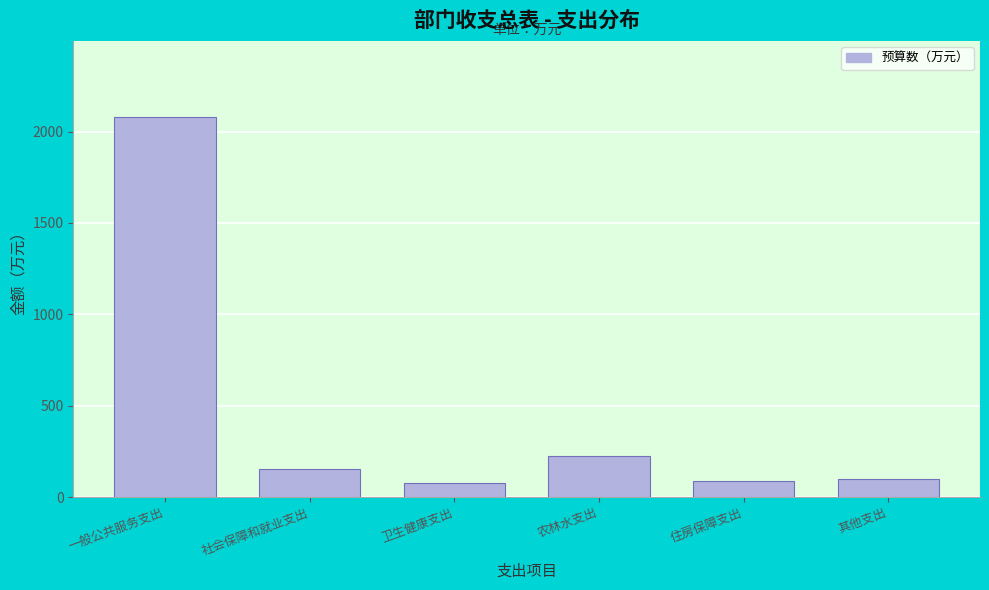

The chart shows a value of 76.8 at 卫生健康支出. True or false?

True